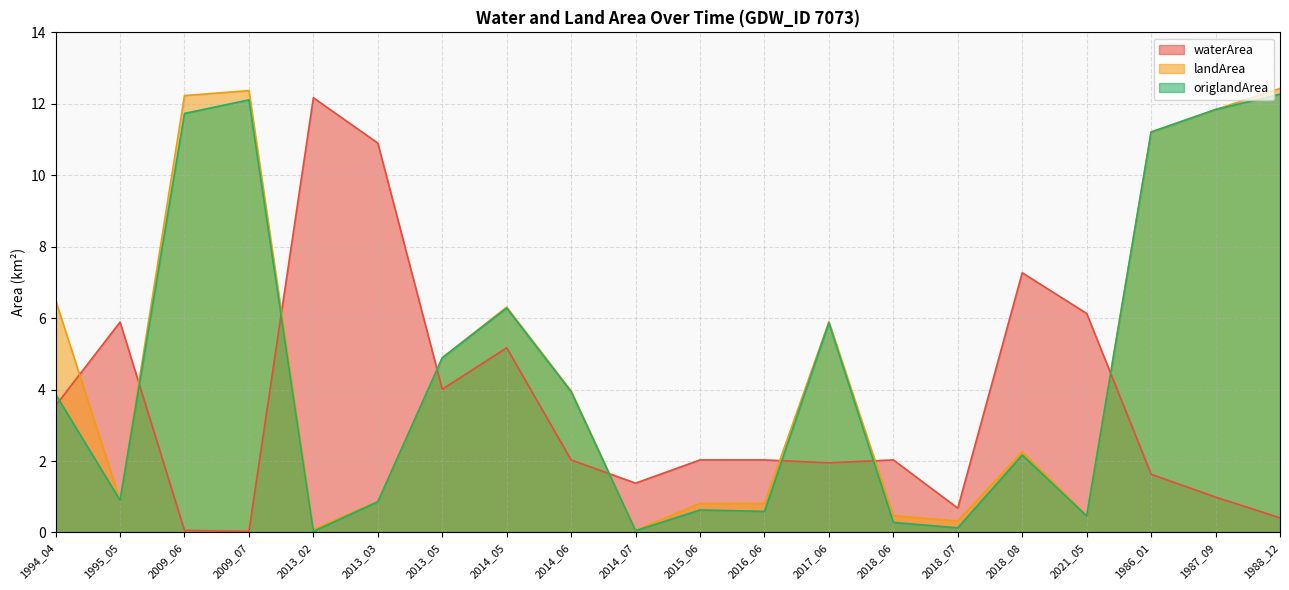

Is the value of landArea at 2021_05 greater than the value of waterArea at 1986_01?

No